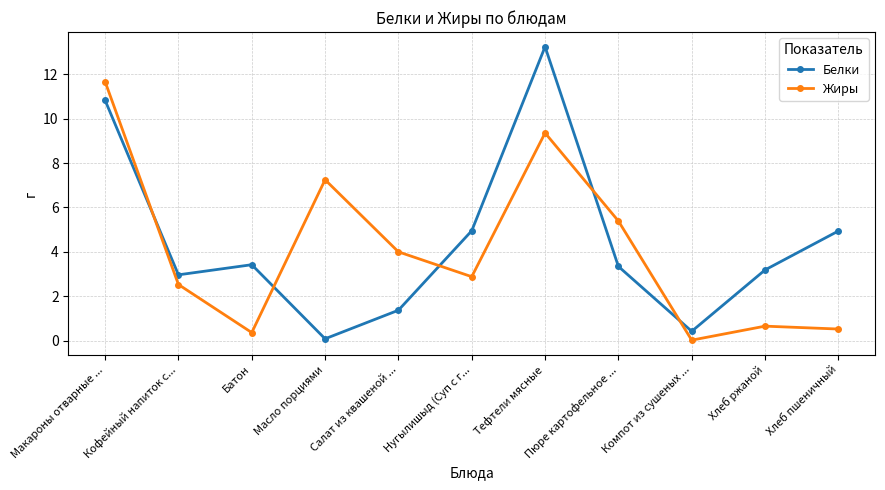

What is the label of the 8th point from the right?

Масло порциями